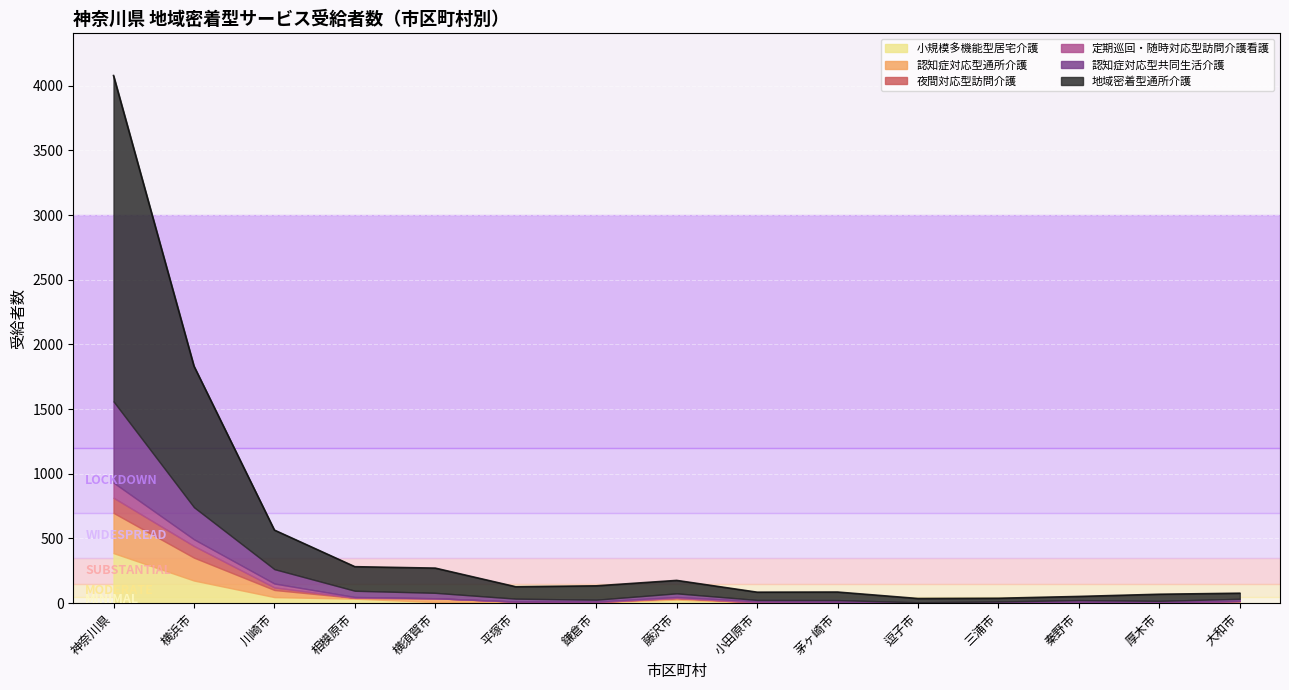

What is the label of the 6th point from the left?

平塚市